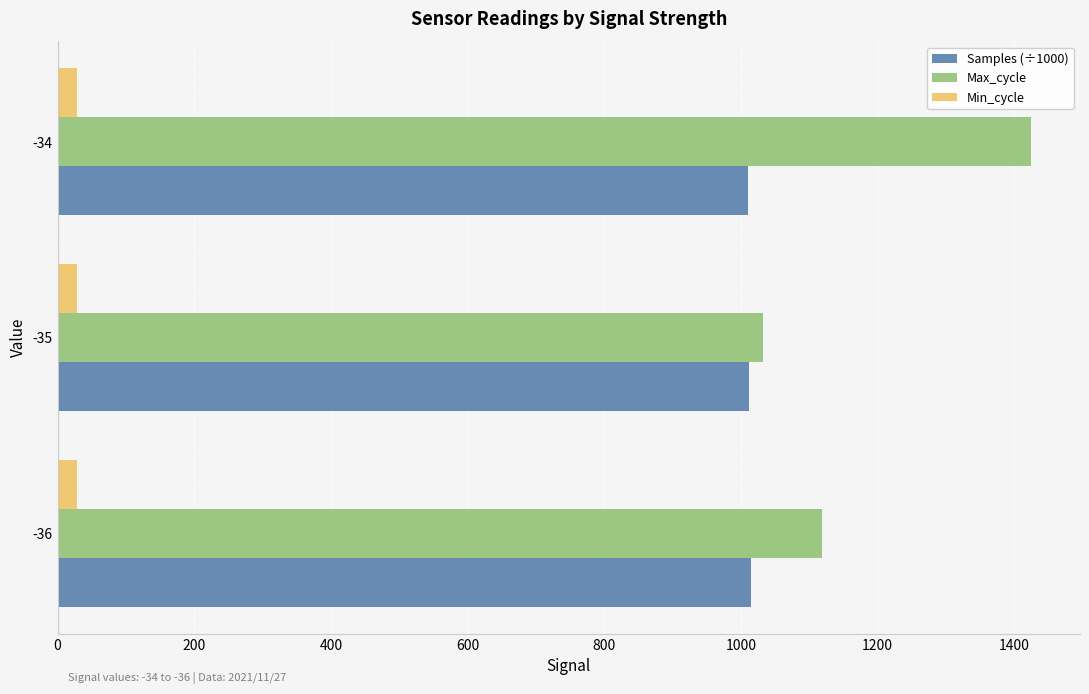

What is the greatest value displayed?

1425.0